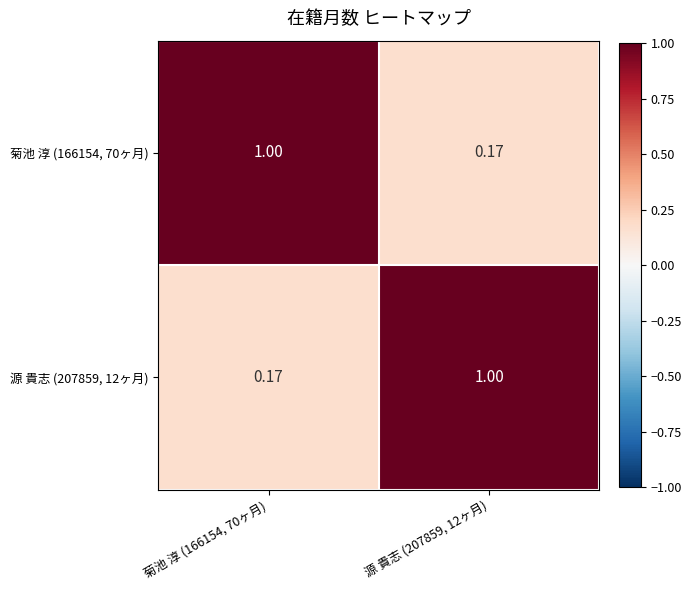

How many data points does each series have?

2